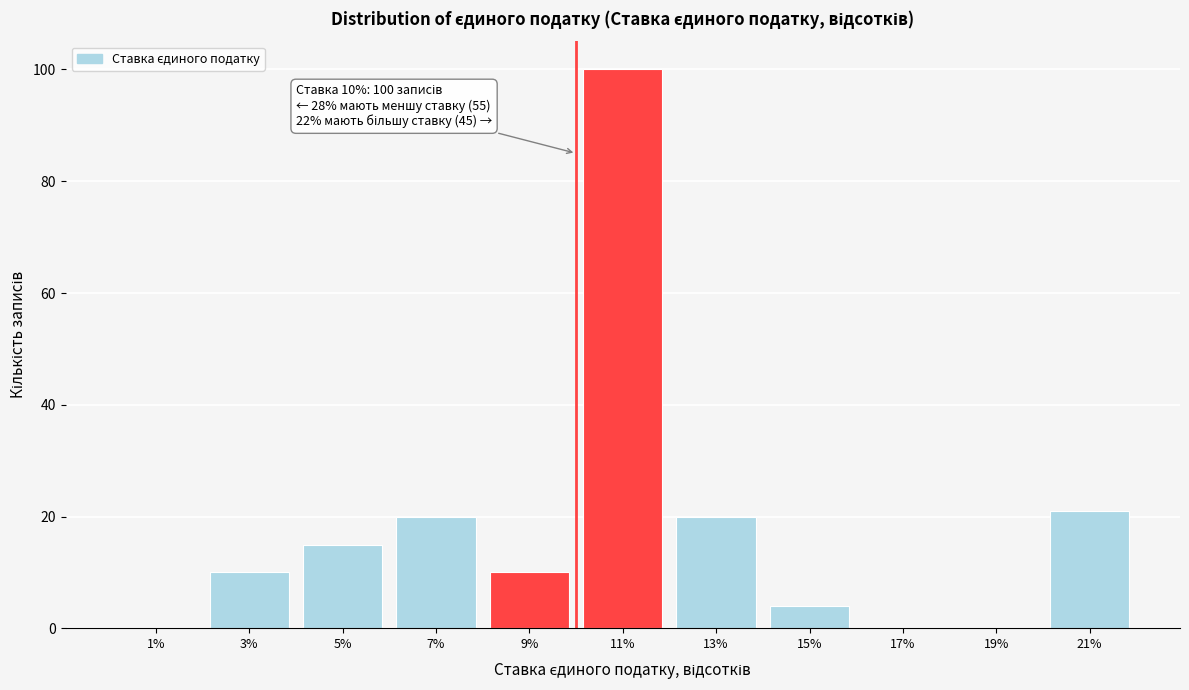

Which range on the x-axis has the tallest bar?

10 to 12